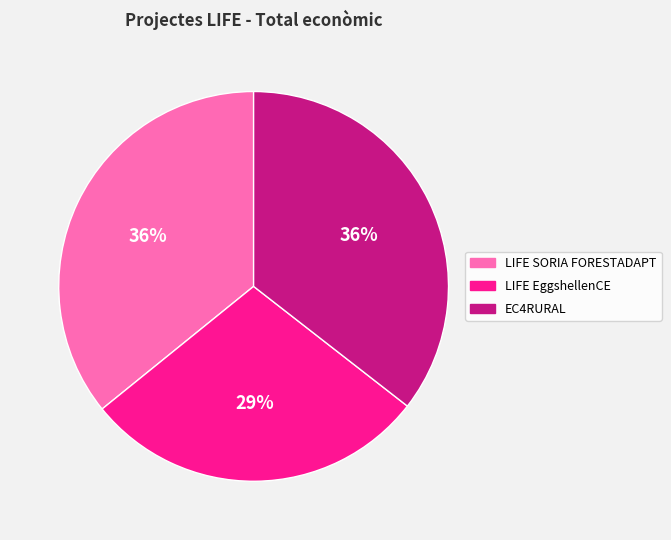

Does EC4RURAL account for over 50% of the chart?

No